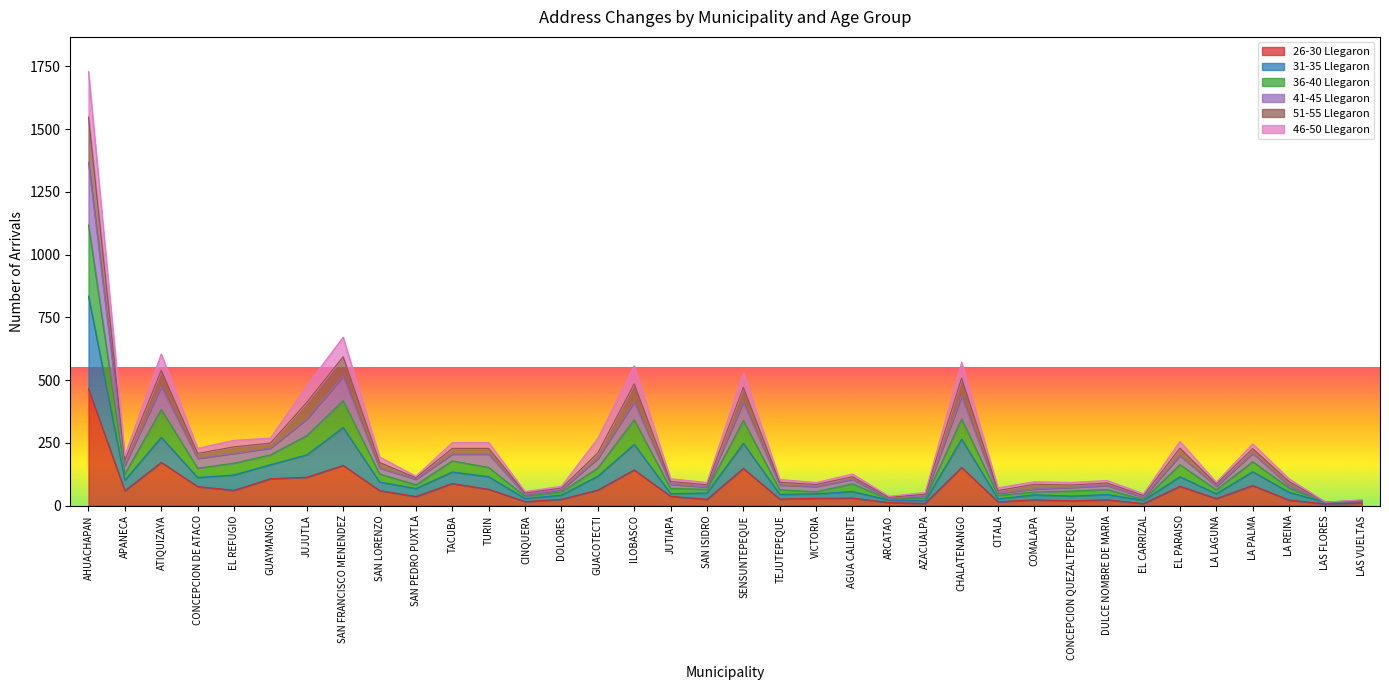

At which category is the sum across all series the highest?

AHUACHAPAN